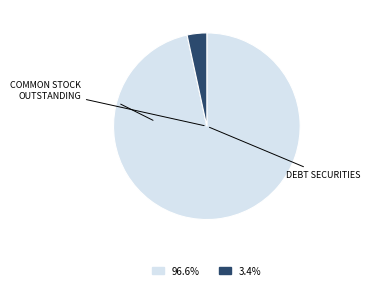

Is there a majority slice in this chart?

Yes